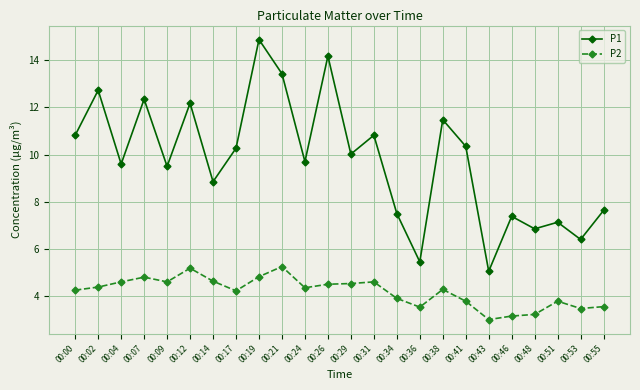

List the series in order of their overall mean, highest first.

P1, P2